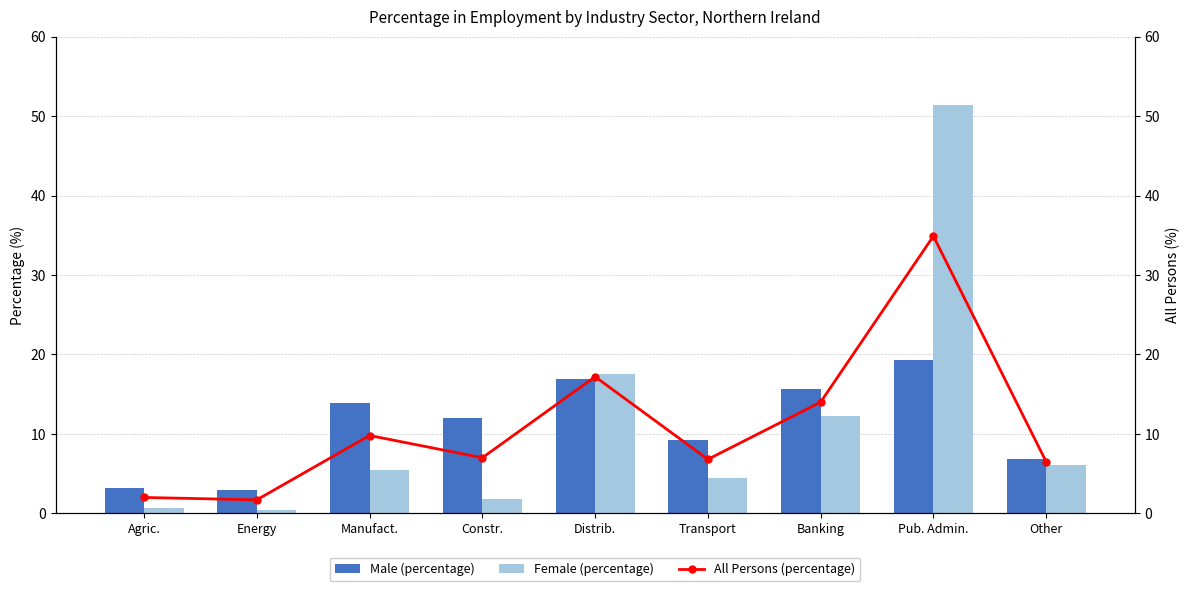

How many groups of bars are there?

9